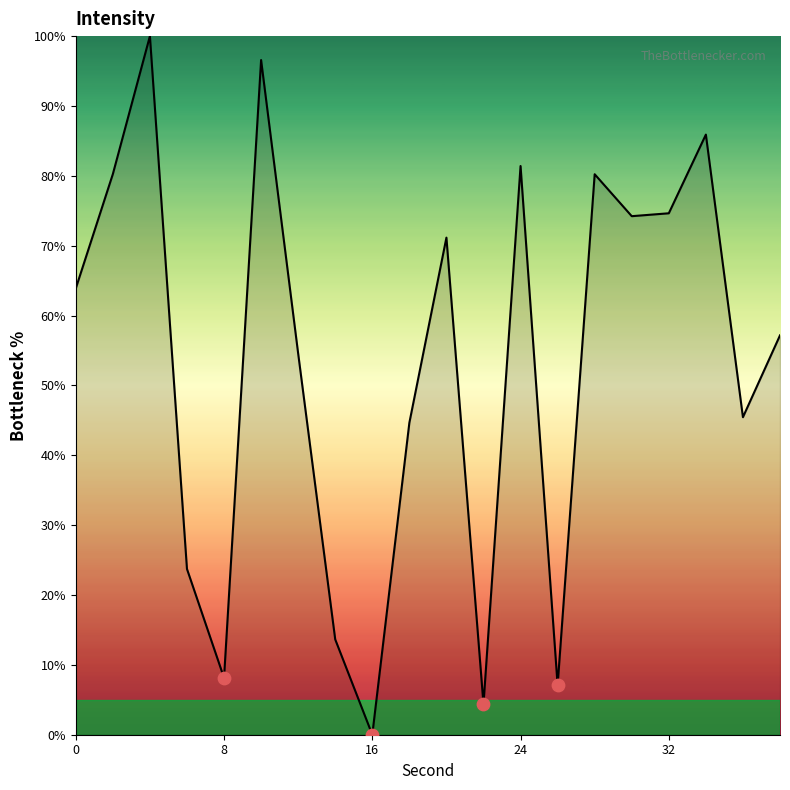

What is the difference between the maximum and minimum values?

100.0